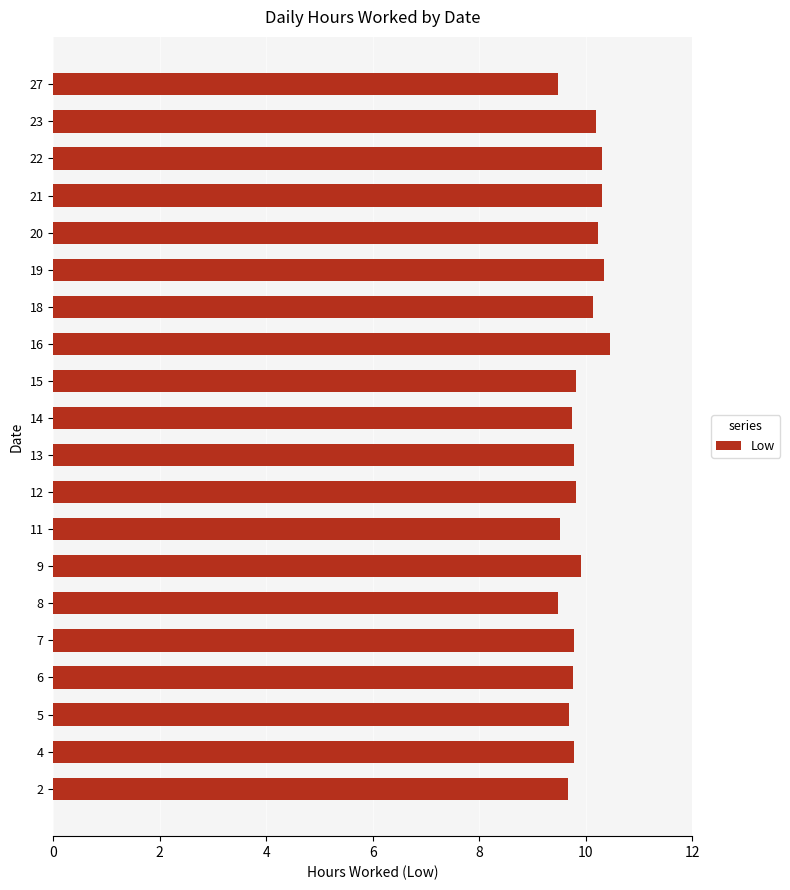

What is the minimum value shown in the chart?

9.5